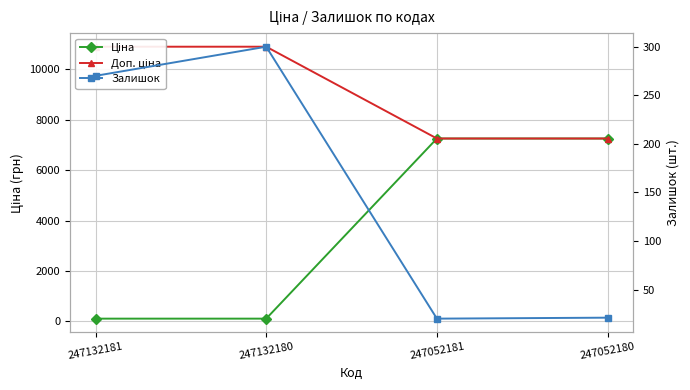

Between 247052180 and 247132180, which is larger?

247052180